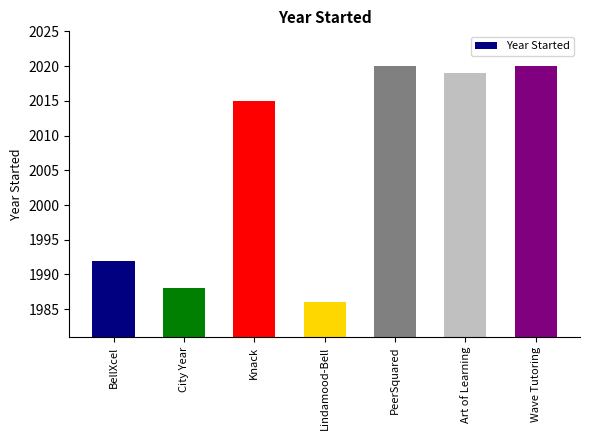

Are the bars horizontal?

No